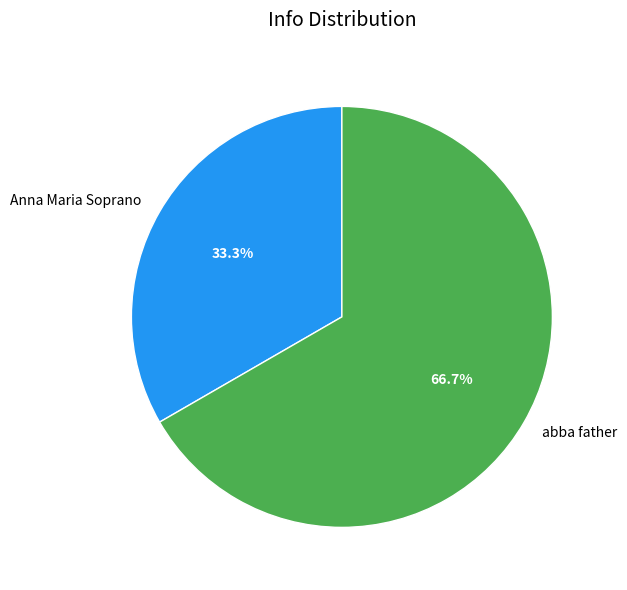

What portion of the pie excludes Anna Maria Soprano?

66.7%